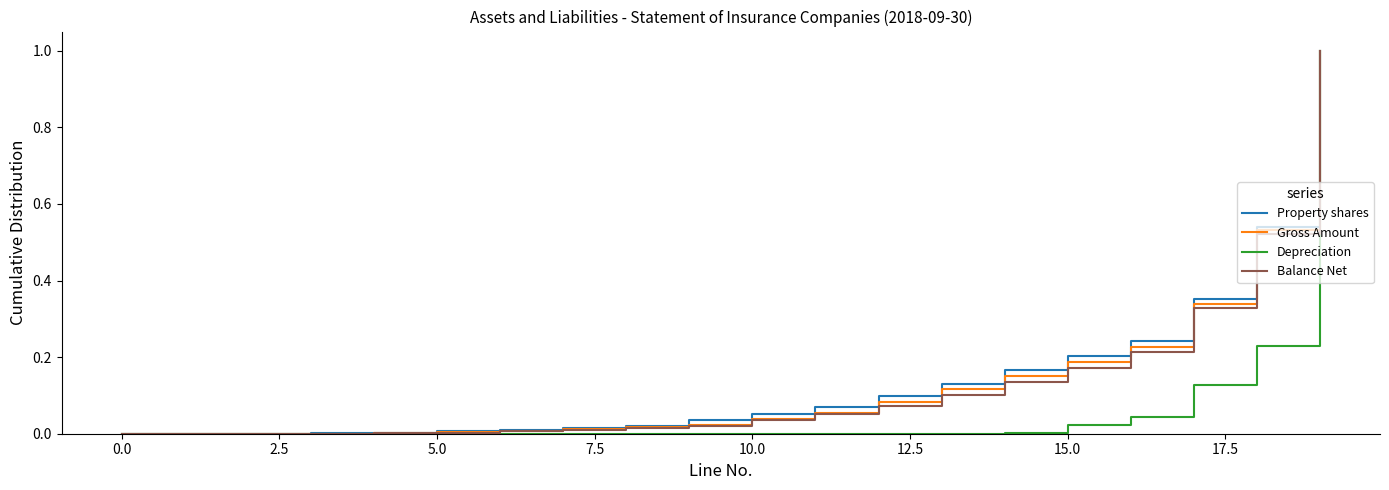

What is the maximum value shown in the chart?

1.0